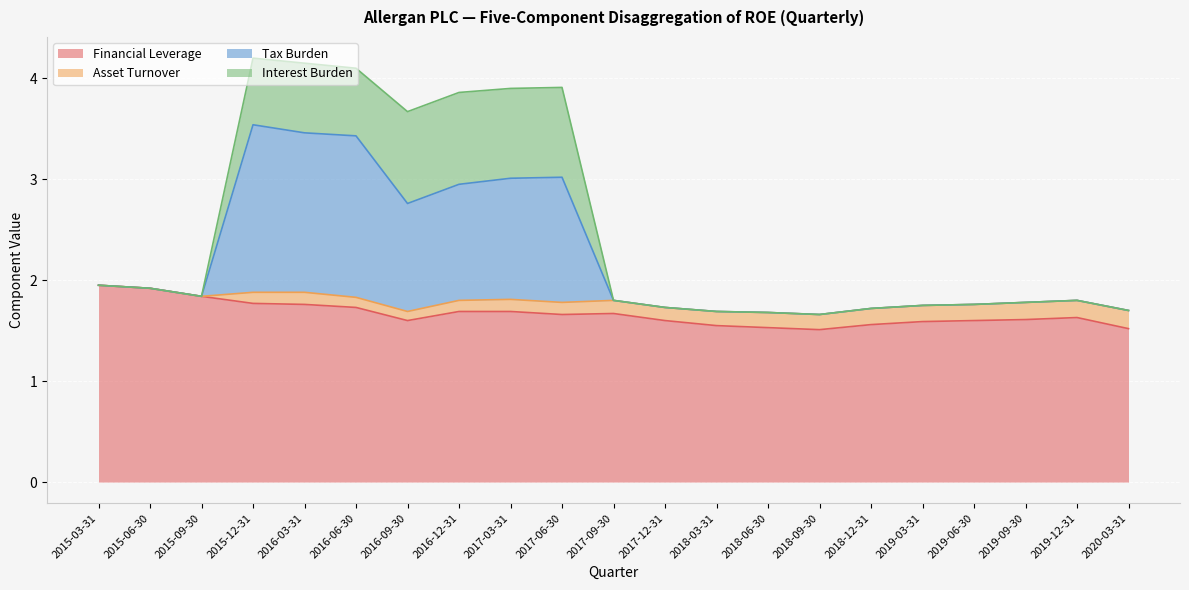

Rank the categories by Financial Leverage value from lowest to highest.

2018-09-30, 2020-03-31, 2018-06-30, 2018-03-31, 2018-12-31, 2019-03-31, 2016-09-30, 2017-12-31, 2019-06-30, 2019-09-30, 2019-12-31, 2017-06-30, 2017-09-30, 2016-12-31, 2017-03-31, 2016-06-30, 2016-03-31, 2015-12-31, 2015-09-30, 2015-06-30, 2015-03-31